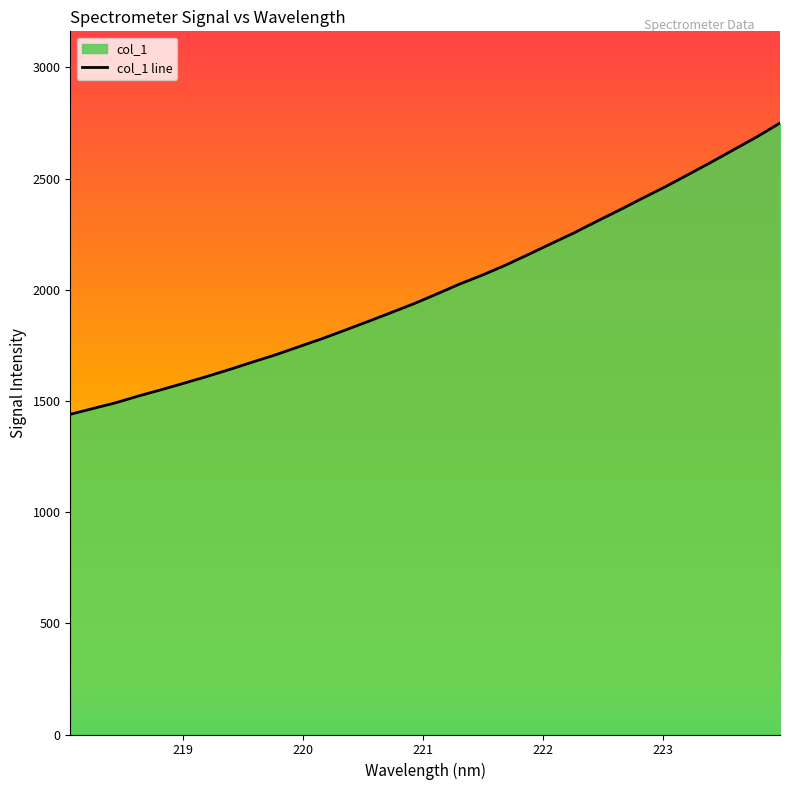

What is the smallest value displayed?

1440.1